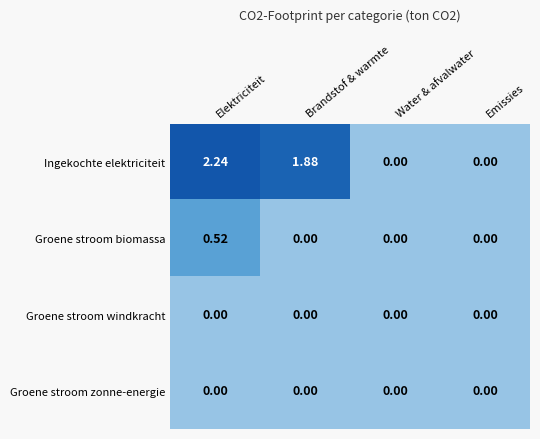

At which label does Ingekochte elektriciteit reach its peak?

Elektriciteit